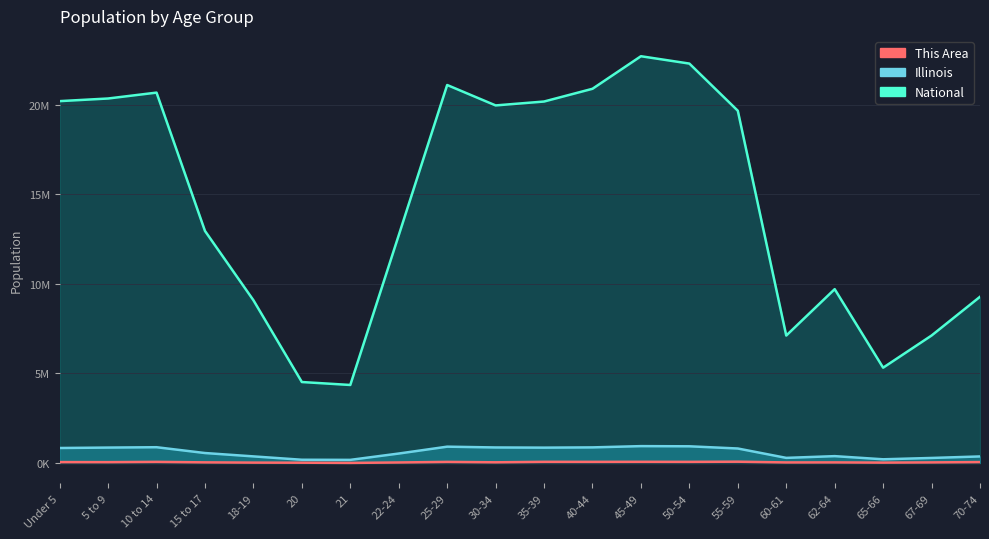

What is the label of the 16th point from the right?

18-19